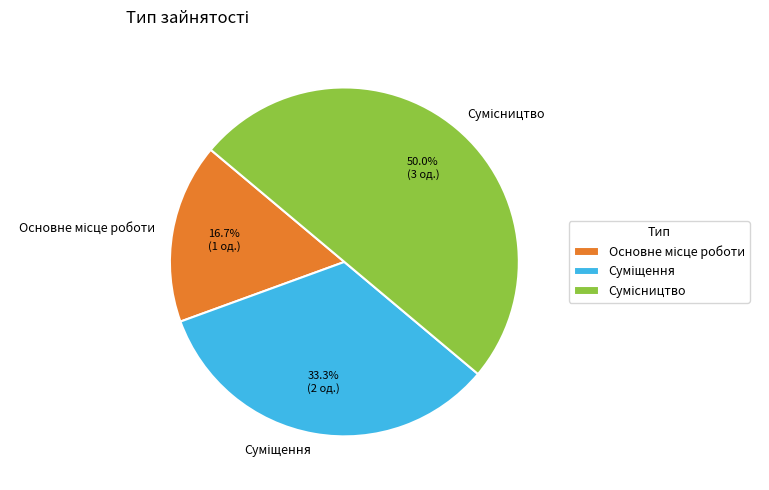

Rank the categories by value from highest to lowest.

Сумісництво, Суміщення, Основне місце роботи